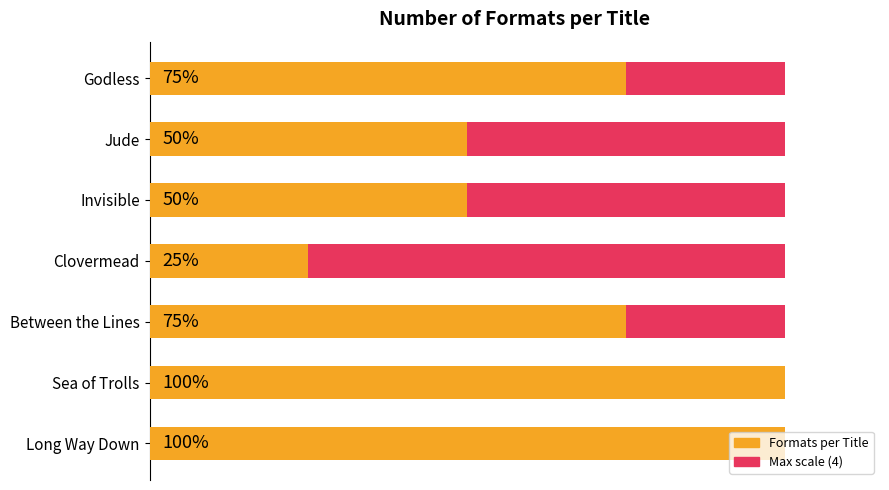

The Maximum (scaled) series shows 0.4 at 5. True or false?

False